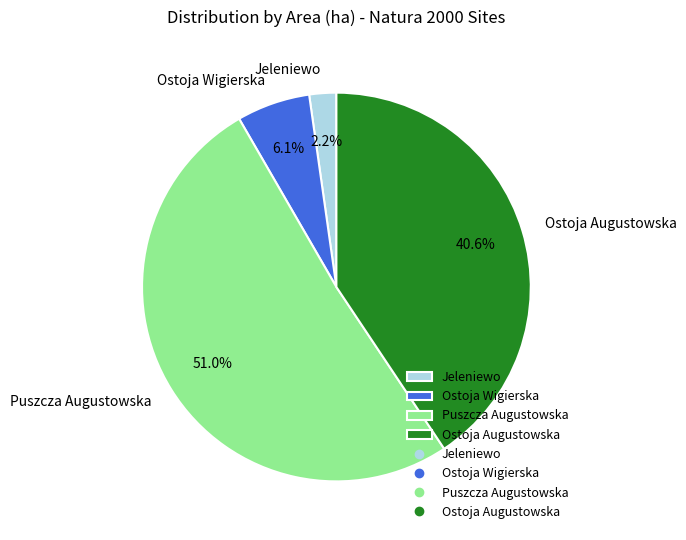

Which has a higher value, Ostoja Augustowska or Puszcza Augustowska?

Puszcza Augustowska